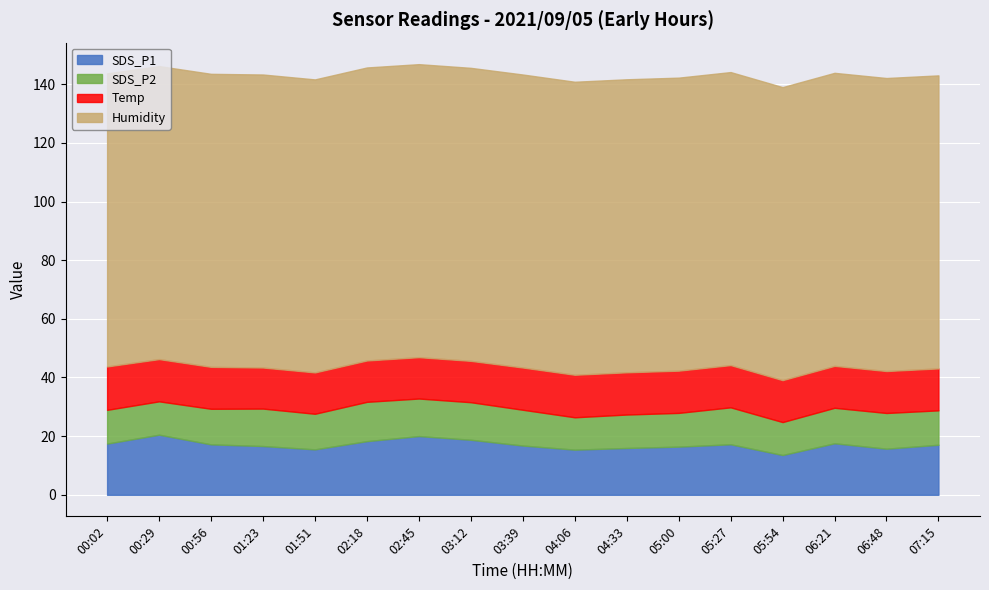

How many values in the Temp series exceed 14?

16